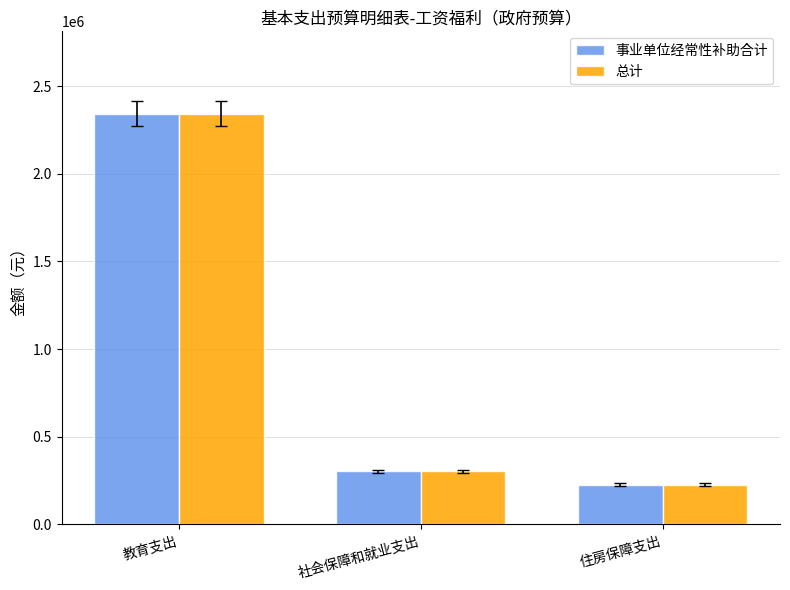

True or false: 总计 has a value of 227384.6 at 住房保障支出.

True